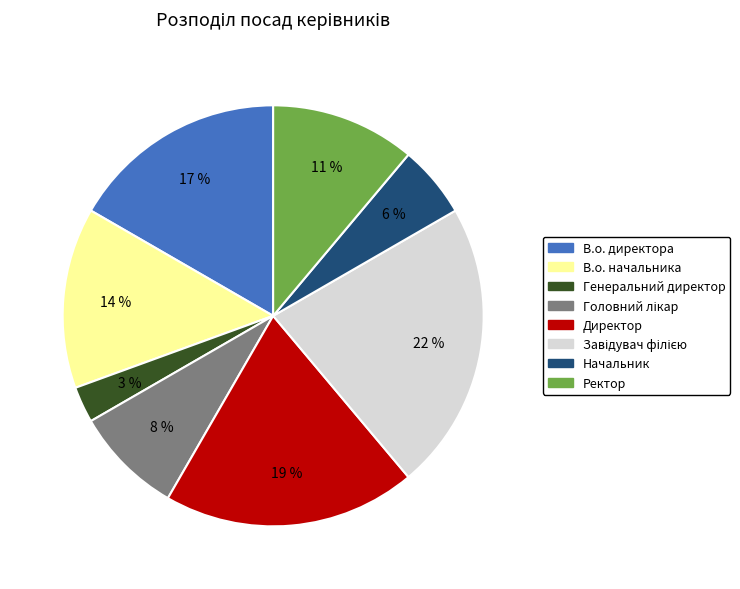

Between Генеральний директор and В.о. начальника, which is larger?

В.о. начальника